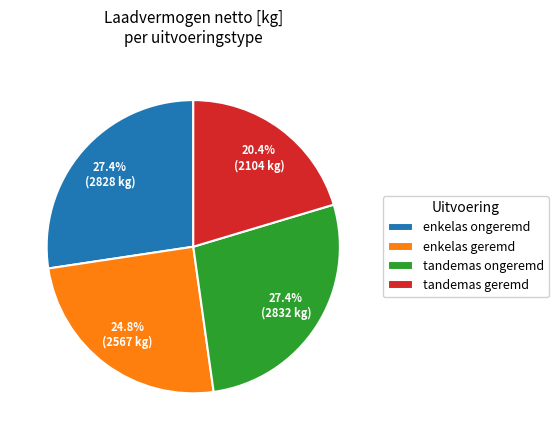

How much of the chart is everything except enkelas geremd?

75.2%